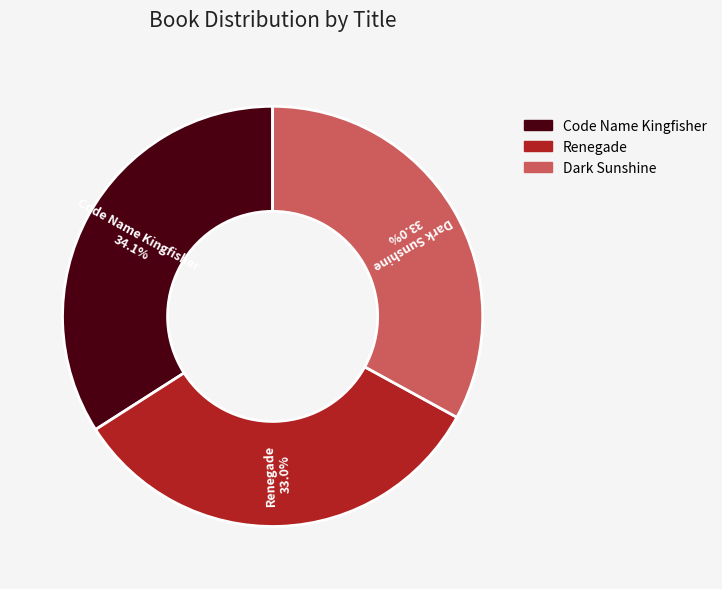

How many slices are in this pie chart?

3